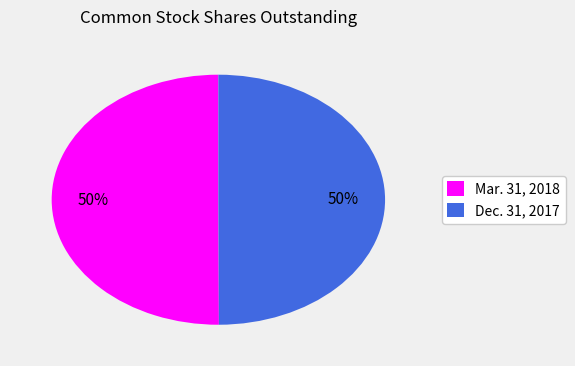

To the nearest percent, what portion does Mar. 31, 2018 represent?

50%